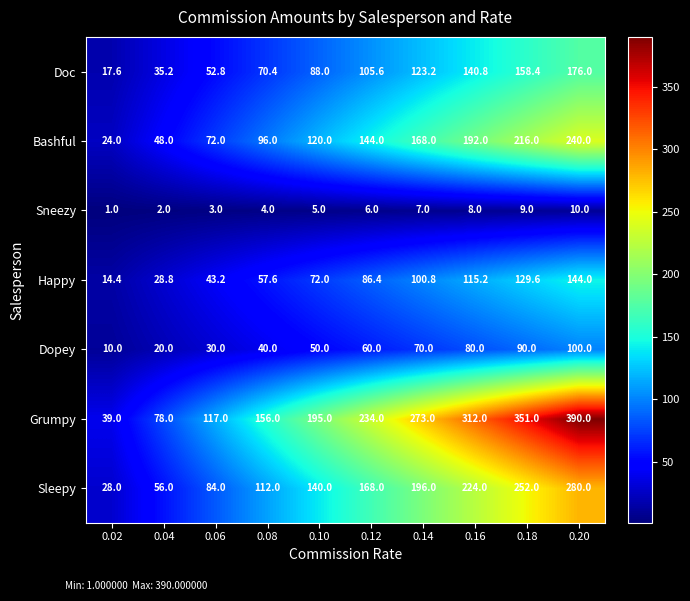

At which category does the chart reach its minimum across all series?

0.02